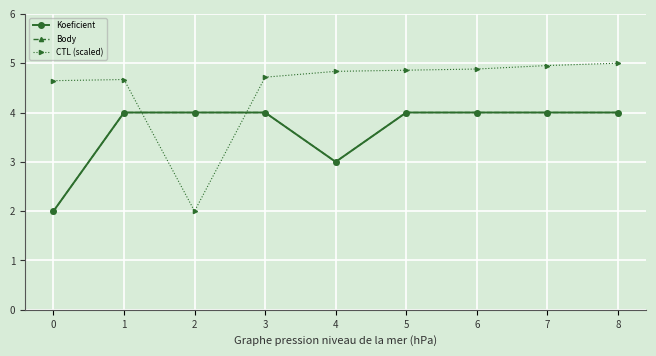

What is the sum of the Koeficient values at 7 and 0?

6.0